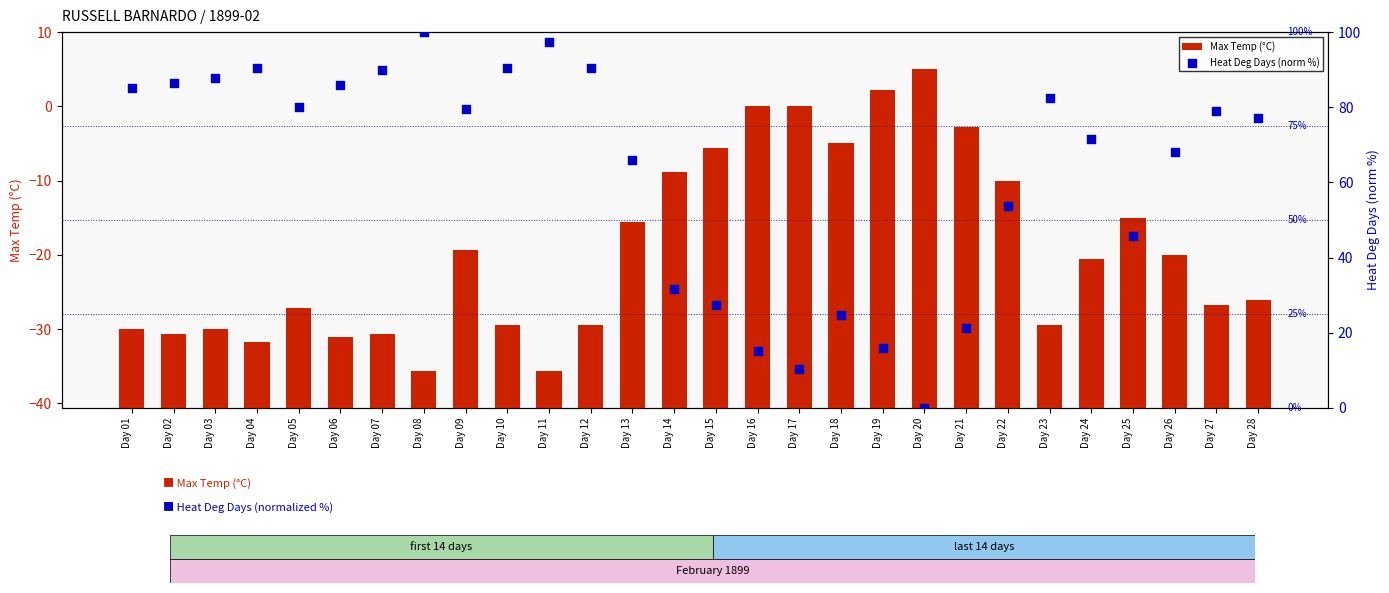

What are all the series names shown in the legend?

Max Temp (°C), Heat Deg Days (norm %)